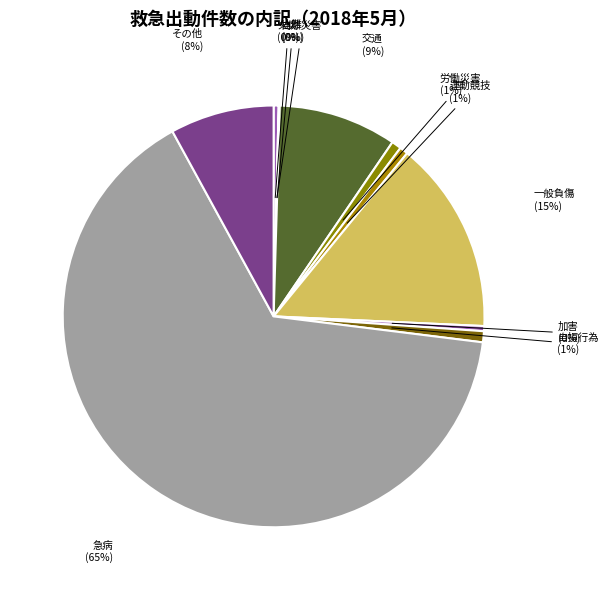

Do 加害 and 急病 together represent more than half of the pie?

Yes